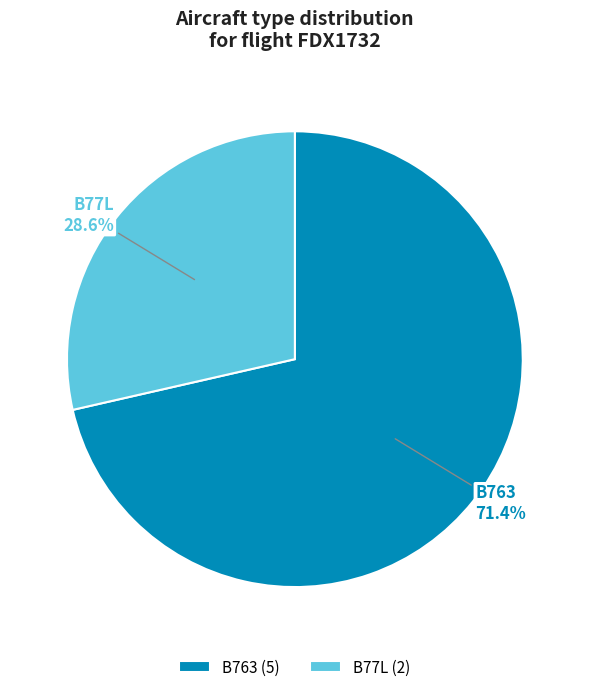

Combined, do B77L and B763 account for over 50%?

Yes